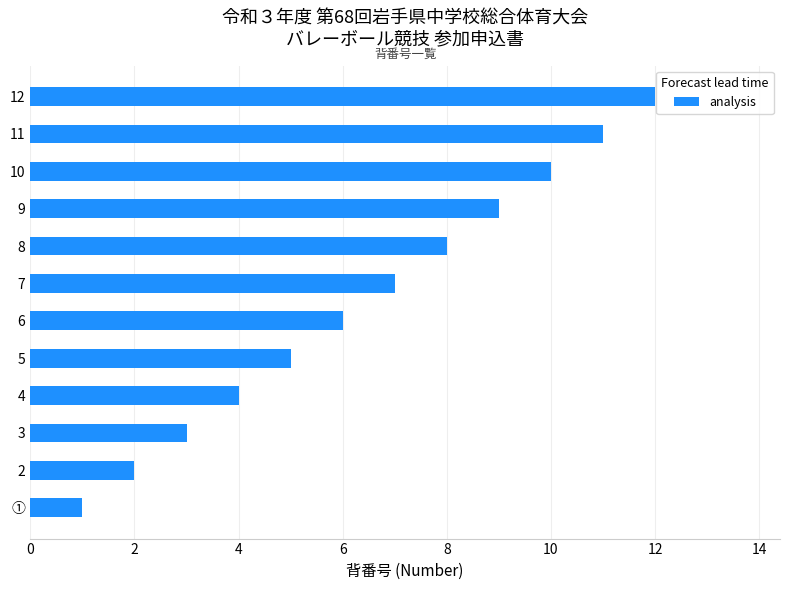

Between 8 and 12, which is larger?

12